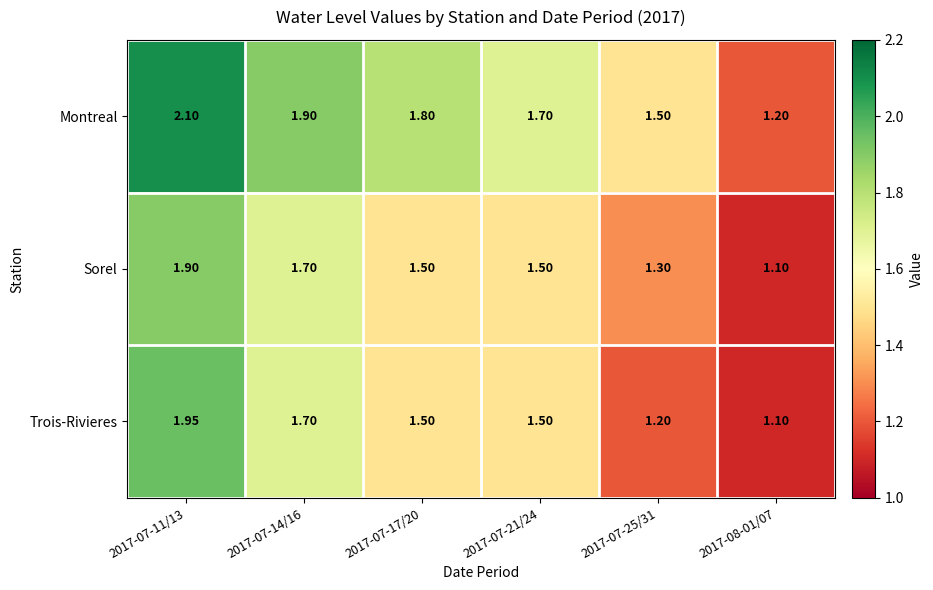

At which category is the sum across all series the highest?

2017-07-11/13